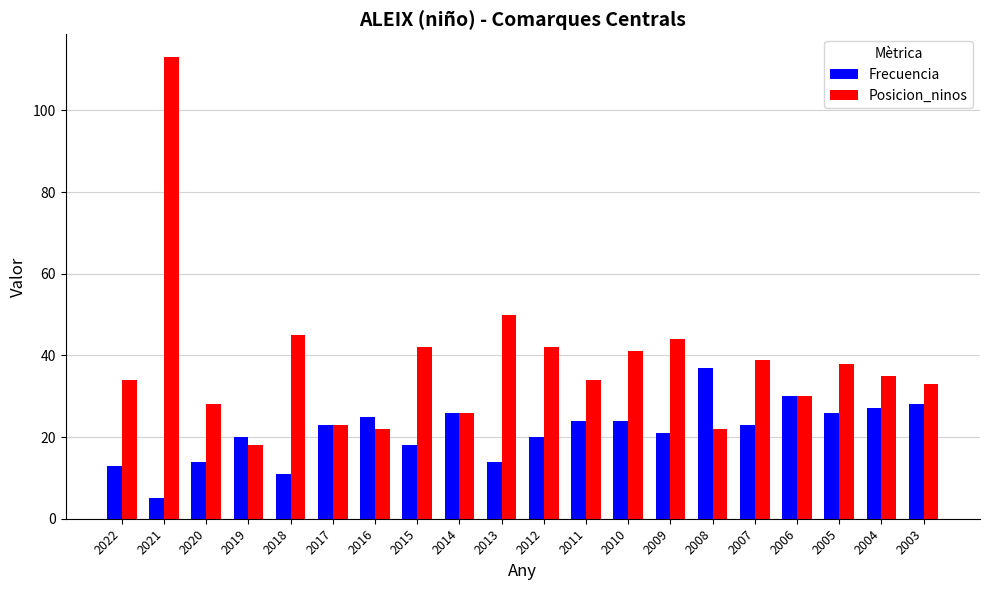

What is the value of the Frecuencia bar at the 11th from the left?

20